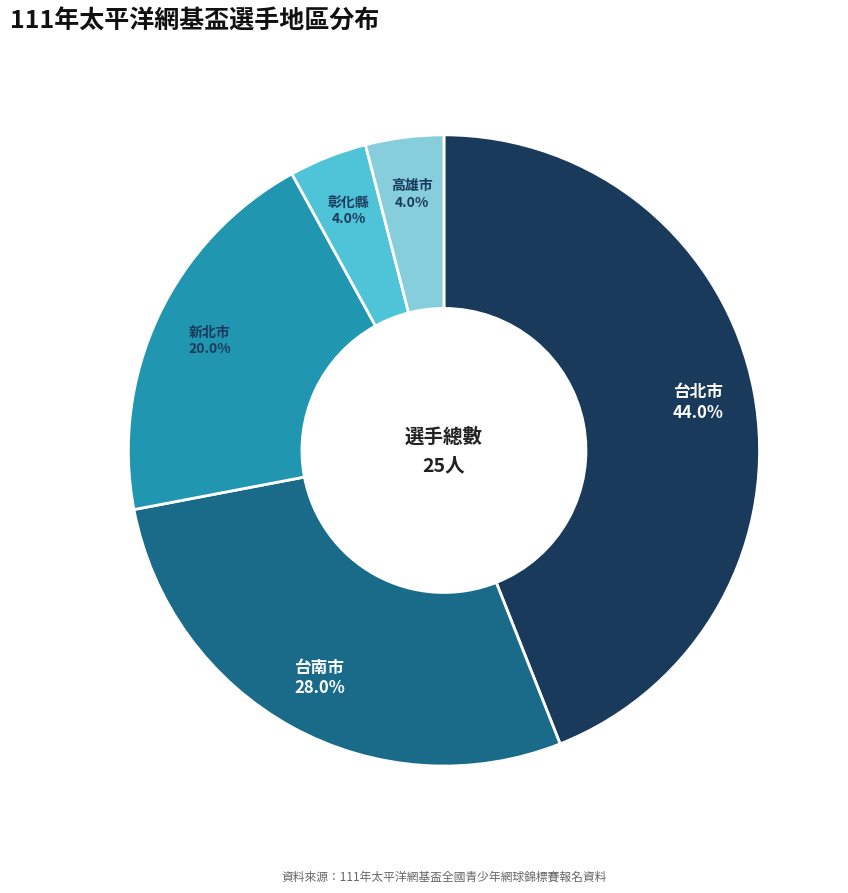

Which slice is the largest?

台北市